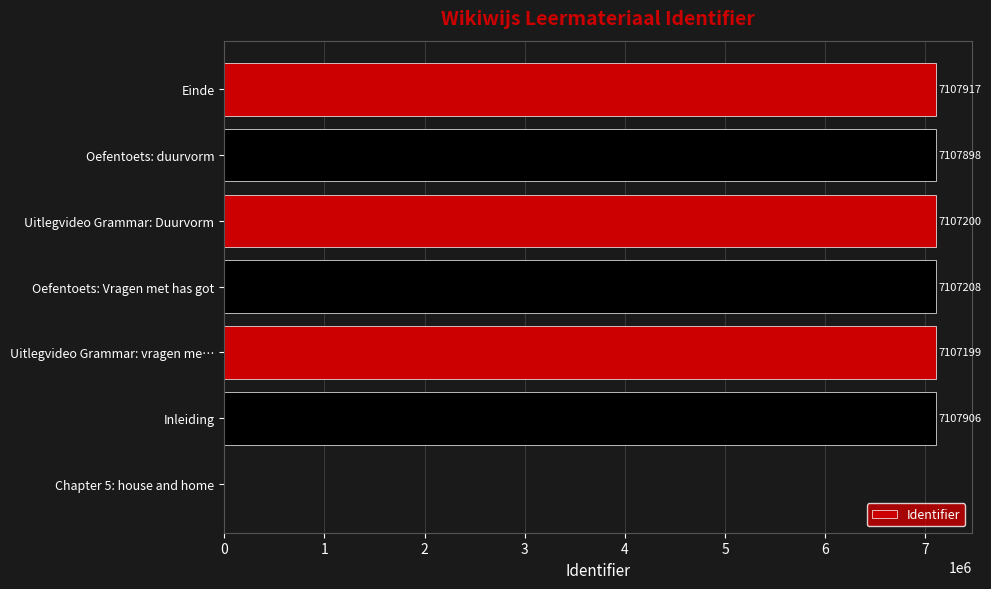

Count the number of categories in the chart.

7